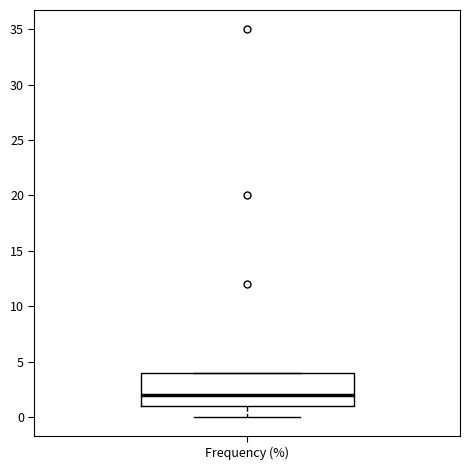

Read this box plot against the y-axis: the position of the median line, the range covered by the box, and the ends of both whiskers. The values are not printed on the chart, so give them approximately, as read against the axis.

median 2, box 1 to 4, whiskers 0 to 4